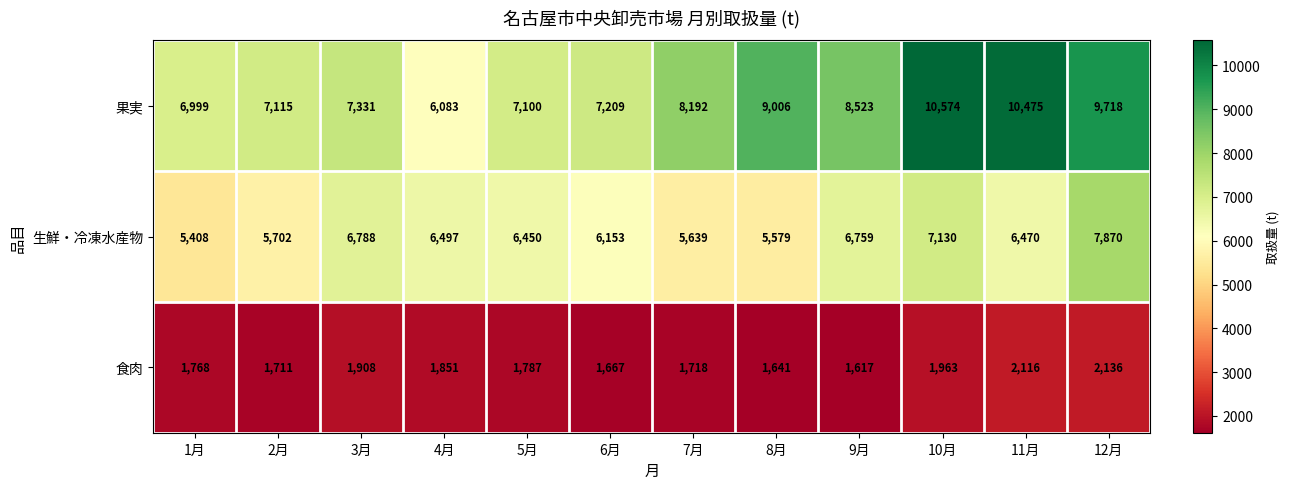

What is the sum of the 生鮮・冷凍水産物 values at 2月 and 9月?

12461